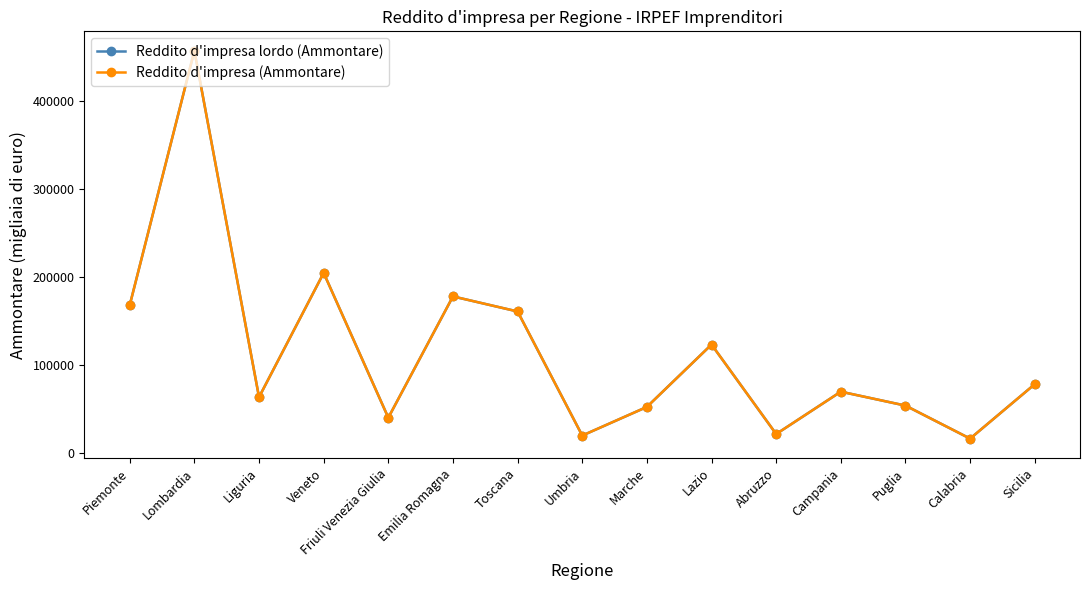

What is the total value across all series at Umbria?

39292